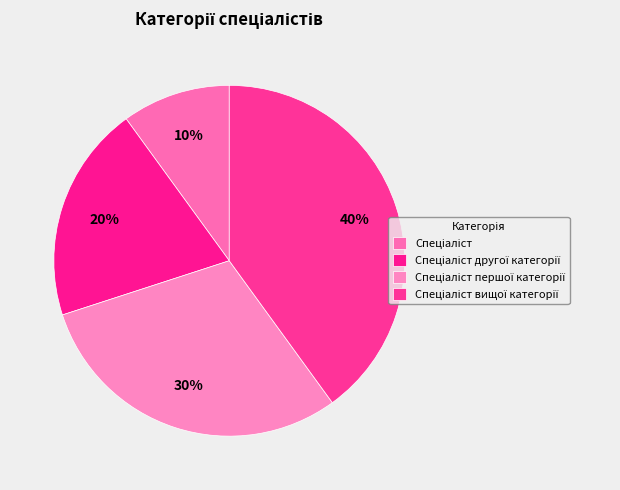

What percentage is the Спеціаліст вищої категорії slice, to the nearest percent?

40%